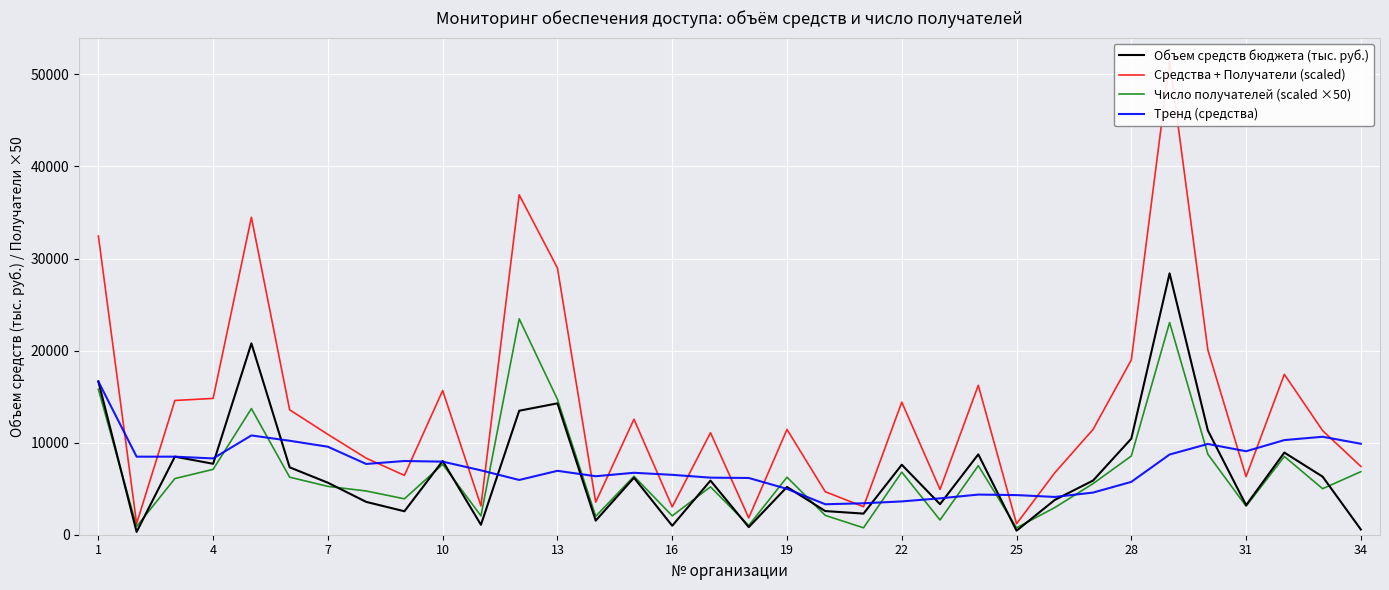

True or false: Объем средств бюджета (тыс. руб.) and Средства + Получатели (scaled) cross at least once.

False